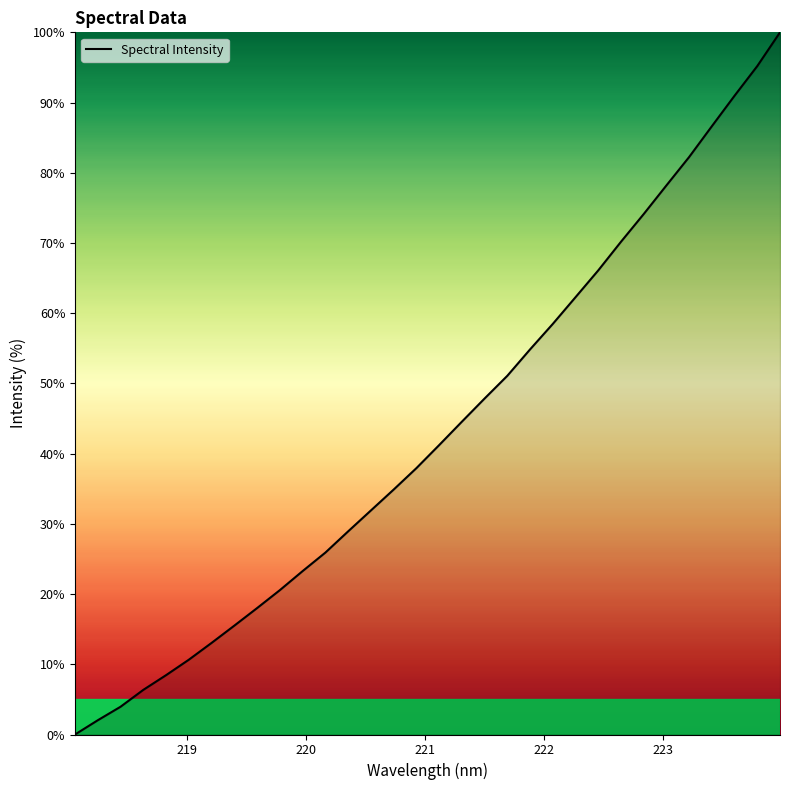

What is the difference between the maximum and minimum values?

100.0